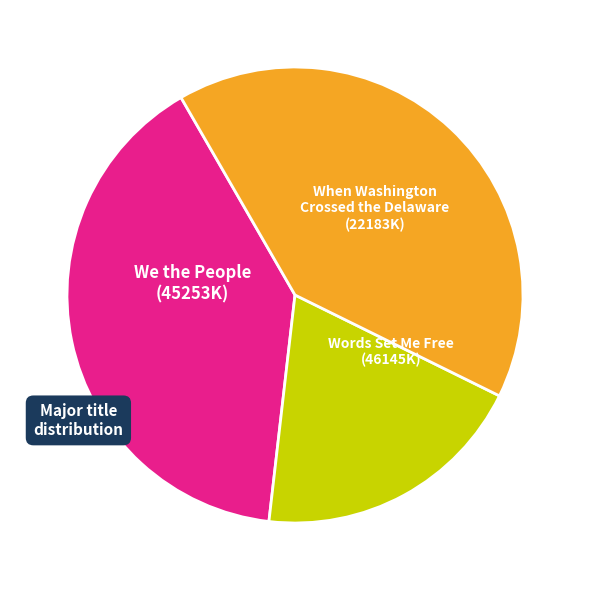

How many segments does this pie chart have?

3